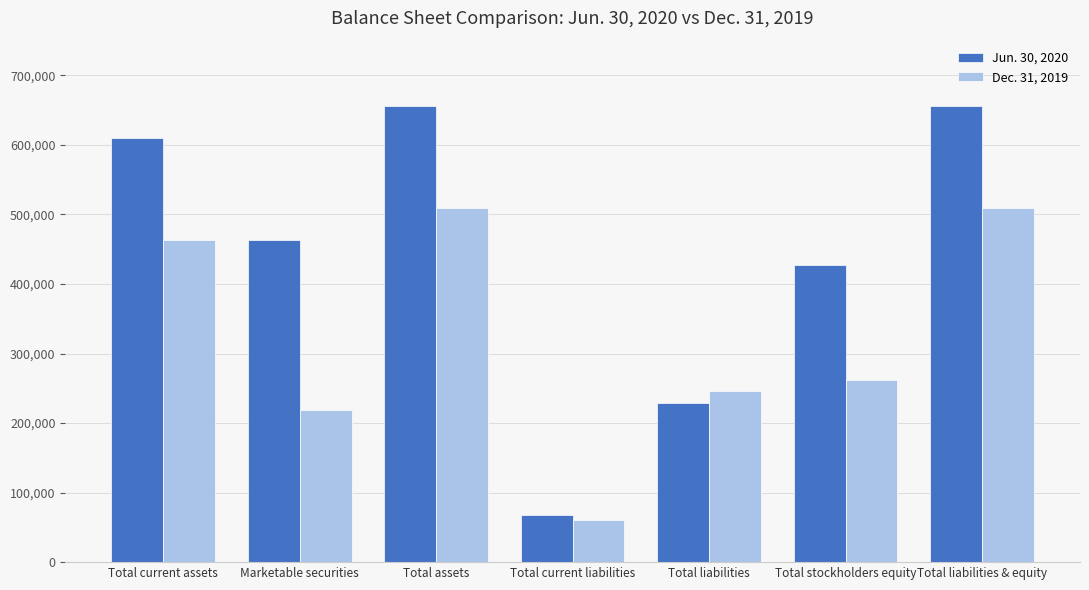

What is the average value of the Jun. 30, 2020 series?

444080